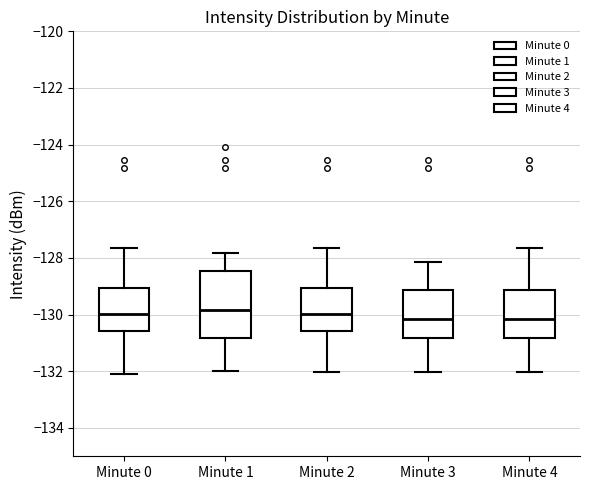

Reading left to right, read every box against the y-axis: the position of its median line, the range the box covers, and the ends of its whiskers. The values are not printed on the chart, so give them approximately, as read against the axis.

Minute 0: median -130.0, box -130.6 to -129.0, whiskers -132.2 to -127.6
Minute 1: median -129.8, box -130.8 to -128.4, whiskers -132.0 to -127.8
Minute 2: median -130.0, box -130.6 to -129.0, whiskers -132.0 to -127.6
Minute 3: median -130.2, box -130.8 to -129.2, whiskers -132.0 to -128.2
Minute 4: median -130.2, box -130.8 to -129.2, whiskers -132.0 to -127.6